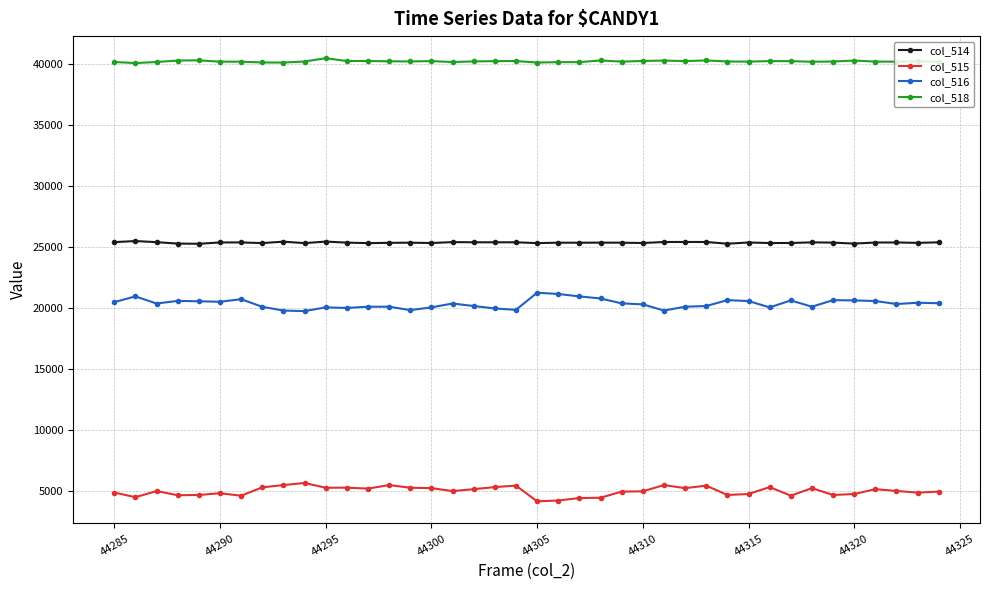

What are all the series names shown in the legend?

col_514, col_515, col_516, col_518